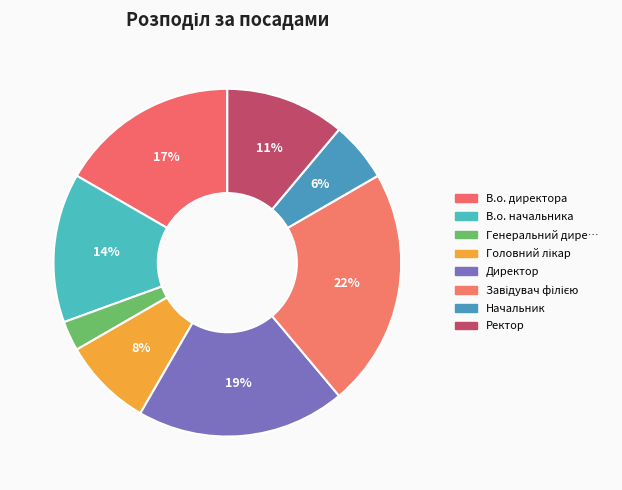

Rank the categories by value from lowest to highest.

Генеральний директор, Начальник, Головний лікар, Ректор, В.о. начальника, В.о. директора, Директор, Завідувач філією